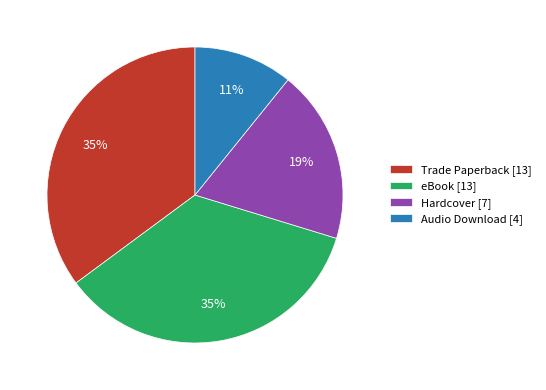

To the nearest percent, what is the average slice percentage?

25%